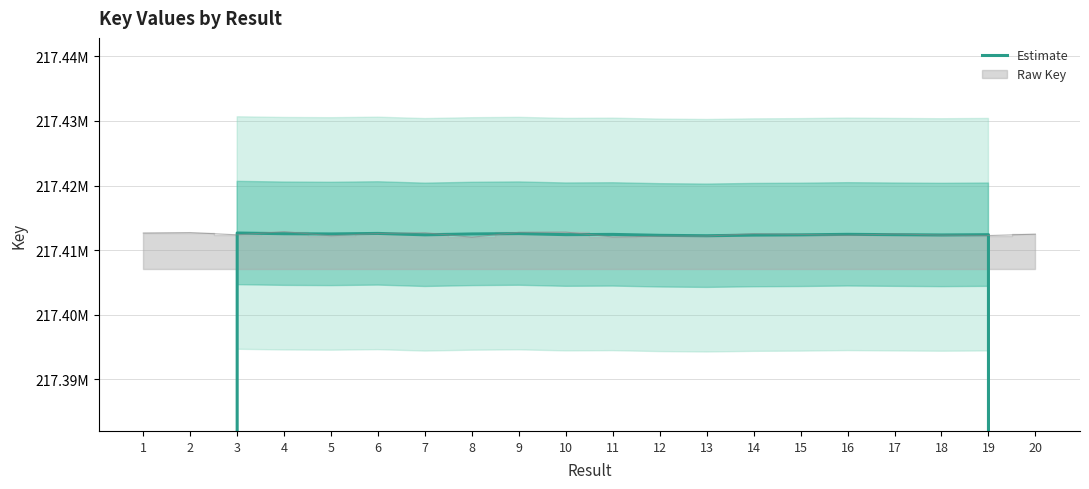

What is the value of the 10th point from the left?

217412403.0